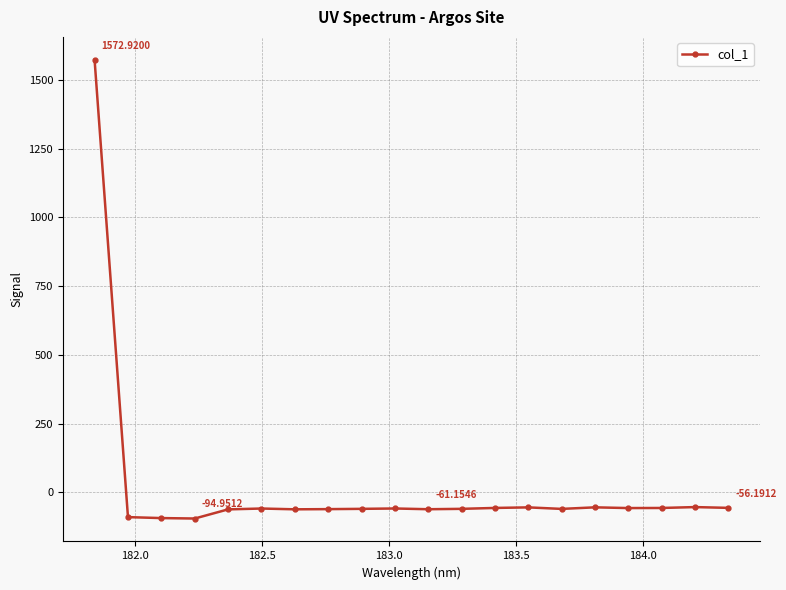

How many values are below -58?

12